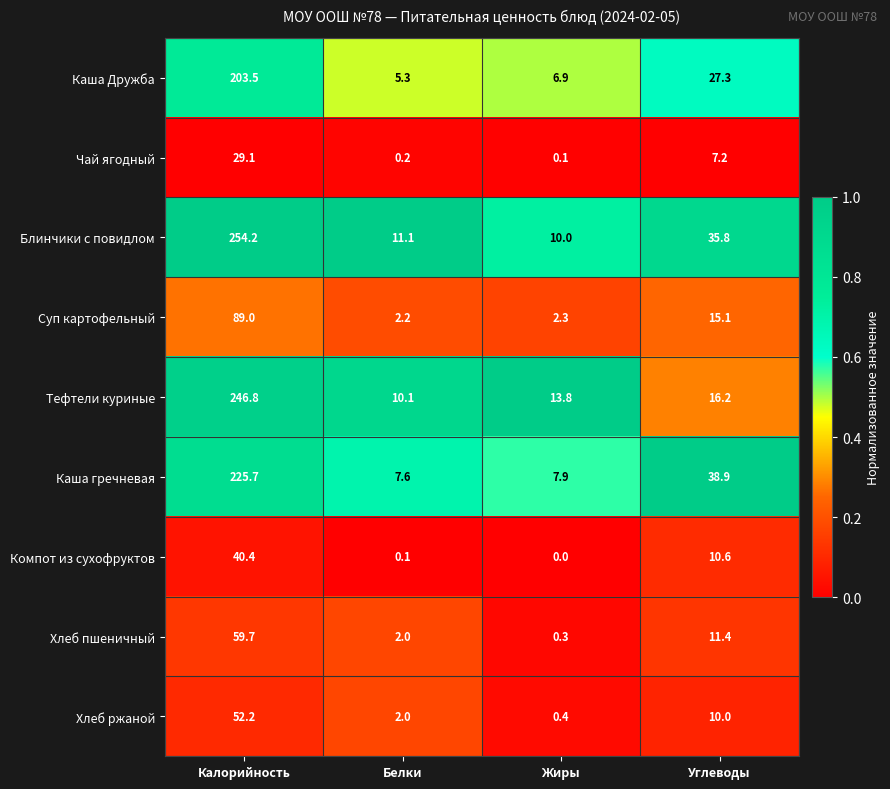

How many distinct data groups are displayed?

9